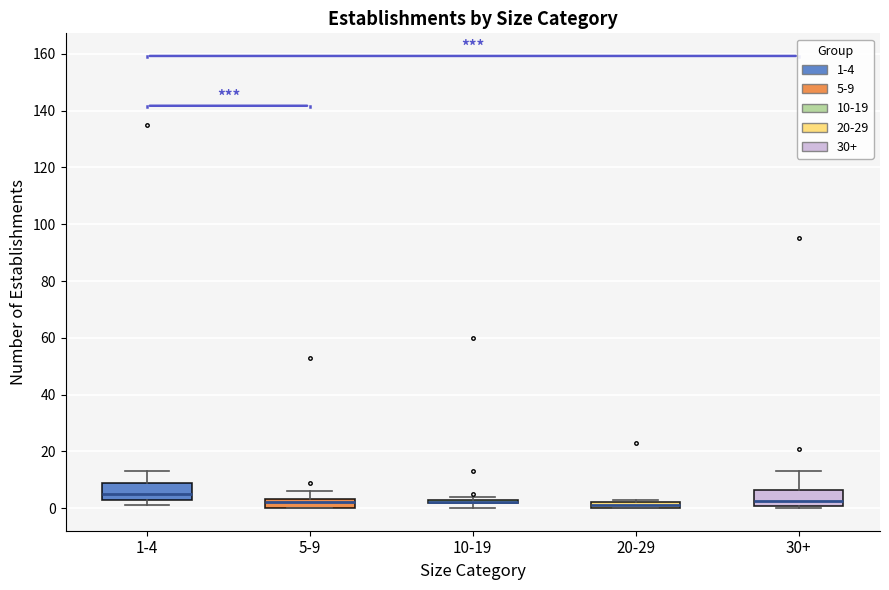

Where does the median line of the box for 30+ sit on the y-axis? The values are not printed on the chart, so give them approximately, as read against the axis.

2